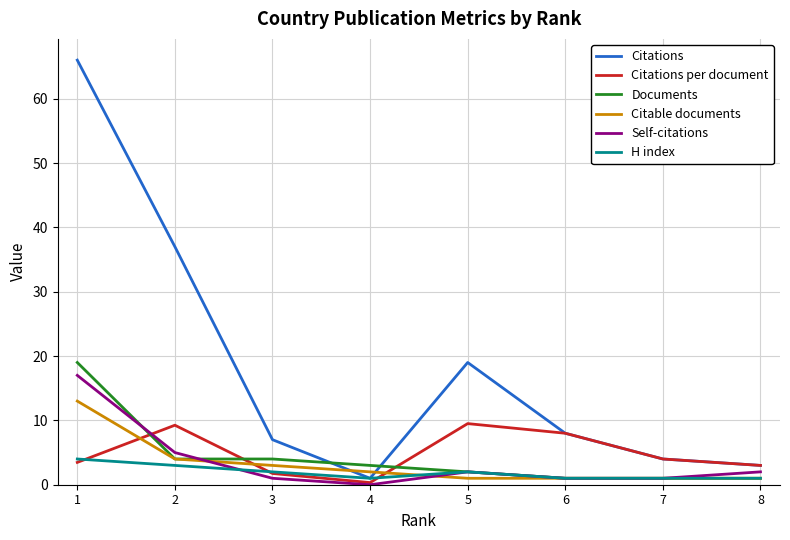

Which category has the highest value in the Self-citations series?

1